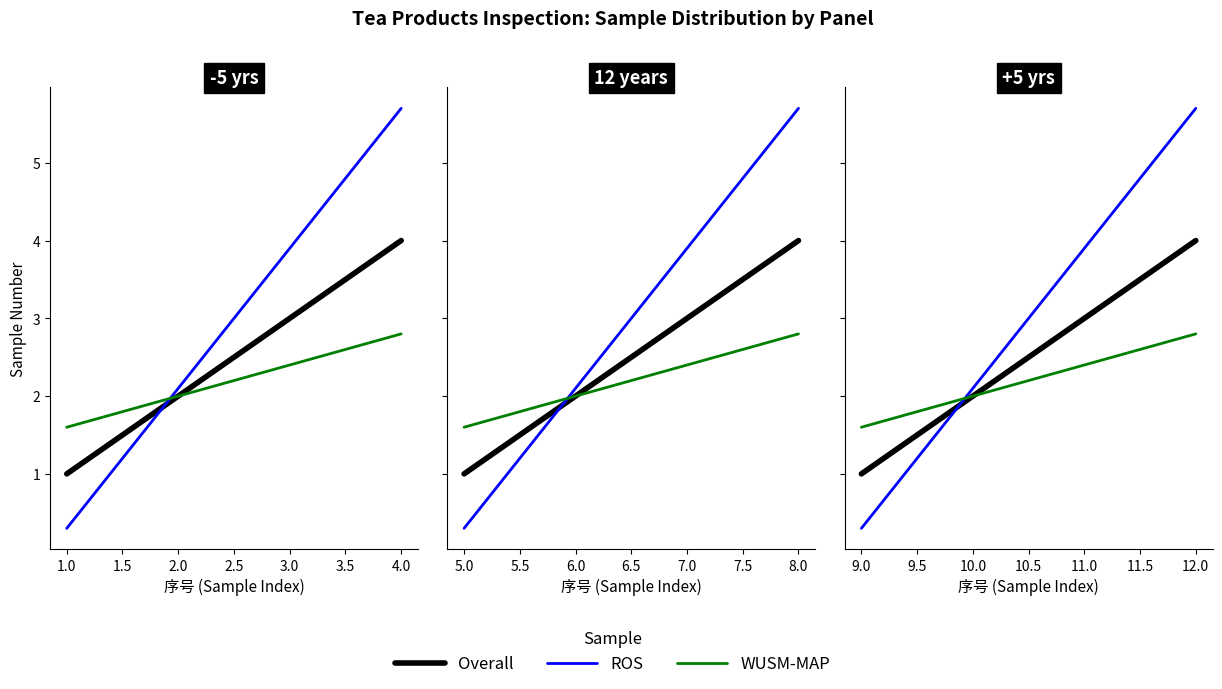

True or false: WUSM-MAP has a value of 18.7 at 12.0.

False